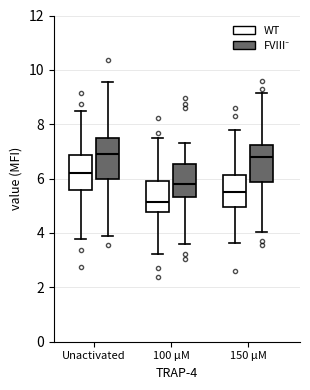

Where is the lower edge of the box for Unactivated (FVIII⁻) on the y-axis? The values are not printed on the chart, so give them approximately, as read against the axis.

6.0